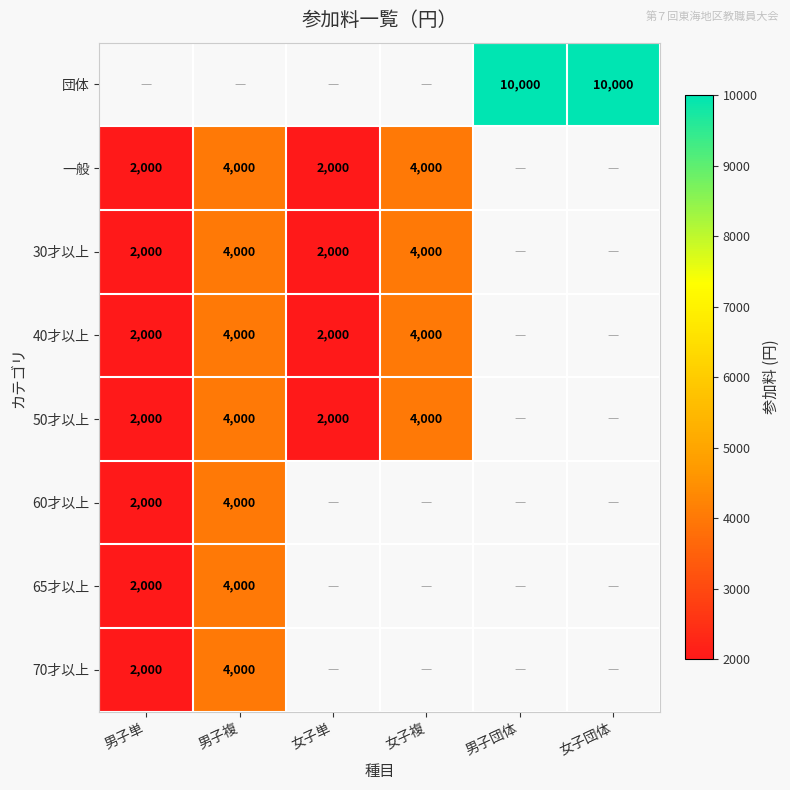

Is it true that 一般 equals 4000 at 女子複?

True